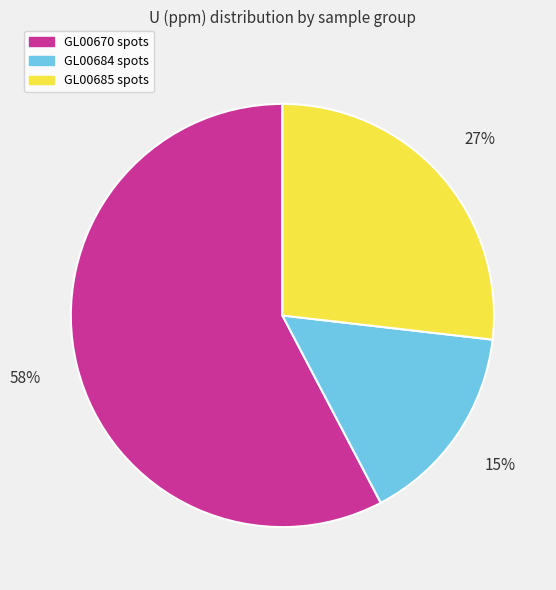

To the nearest percent, what is the average slice percentage?

33%